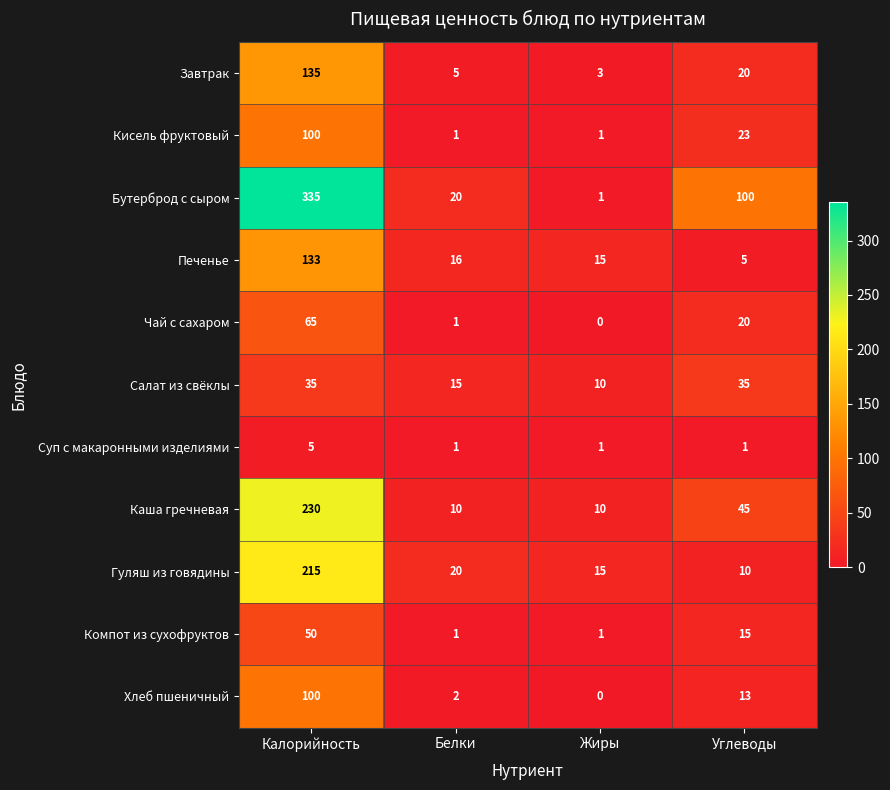

What is the spread (max minus min) of values at Белки?

19